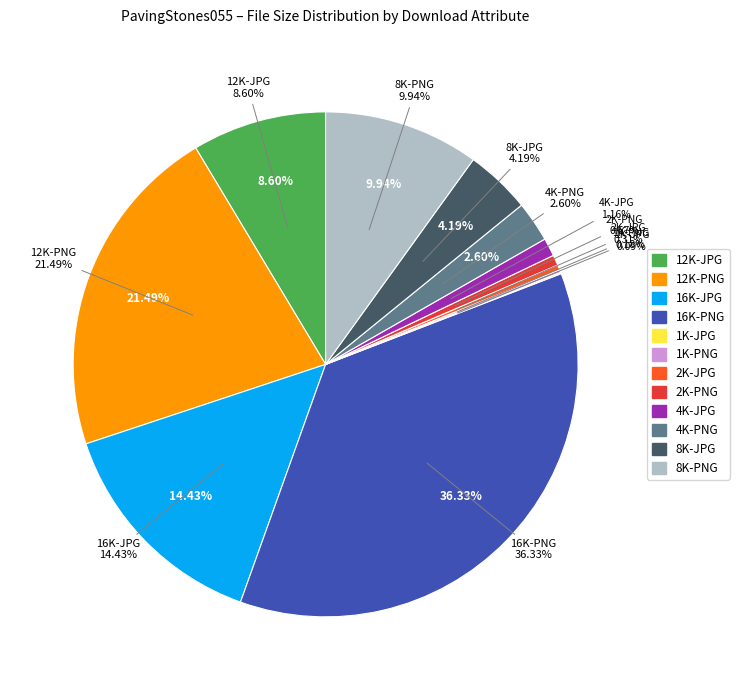

What percentage is the 12K-PNG slice, to the nearest percent?

21%